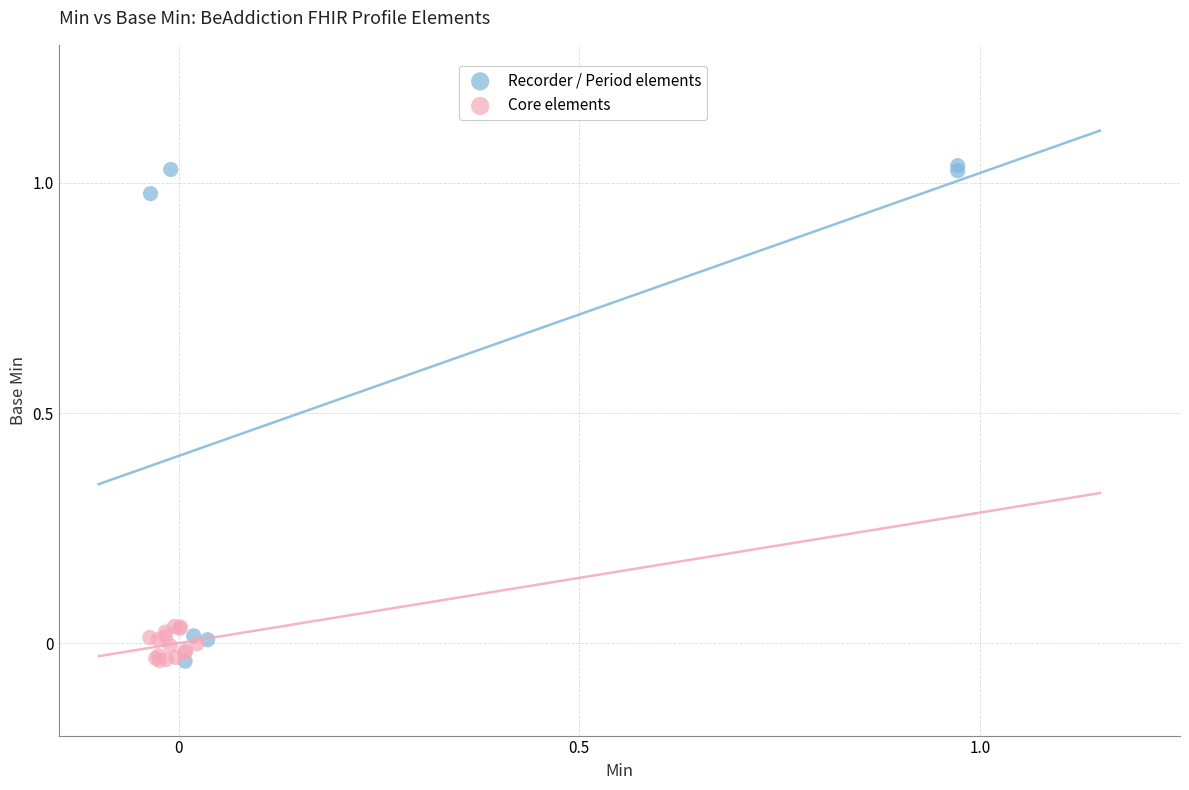

Which series has the widest spread of Y values?

Recorder / Period elements